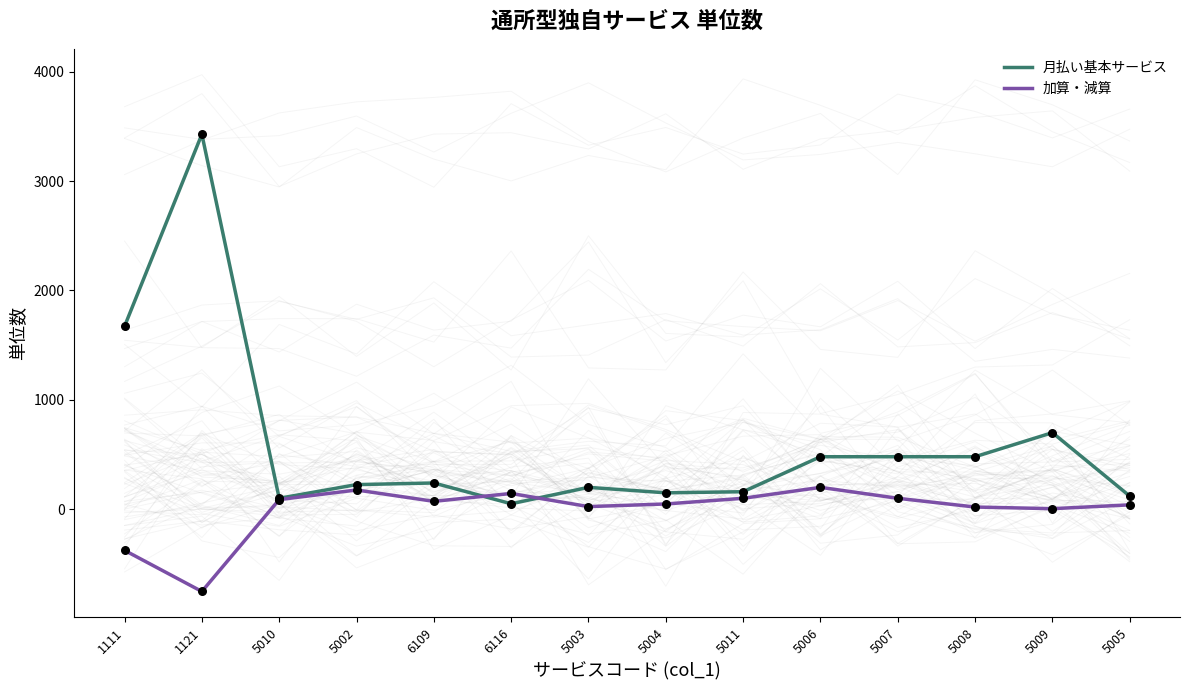

What are all the series names shown in the legend?

月払い基本サービス, 加算・減算